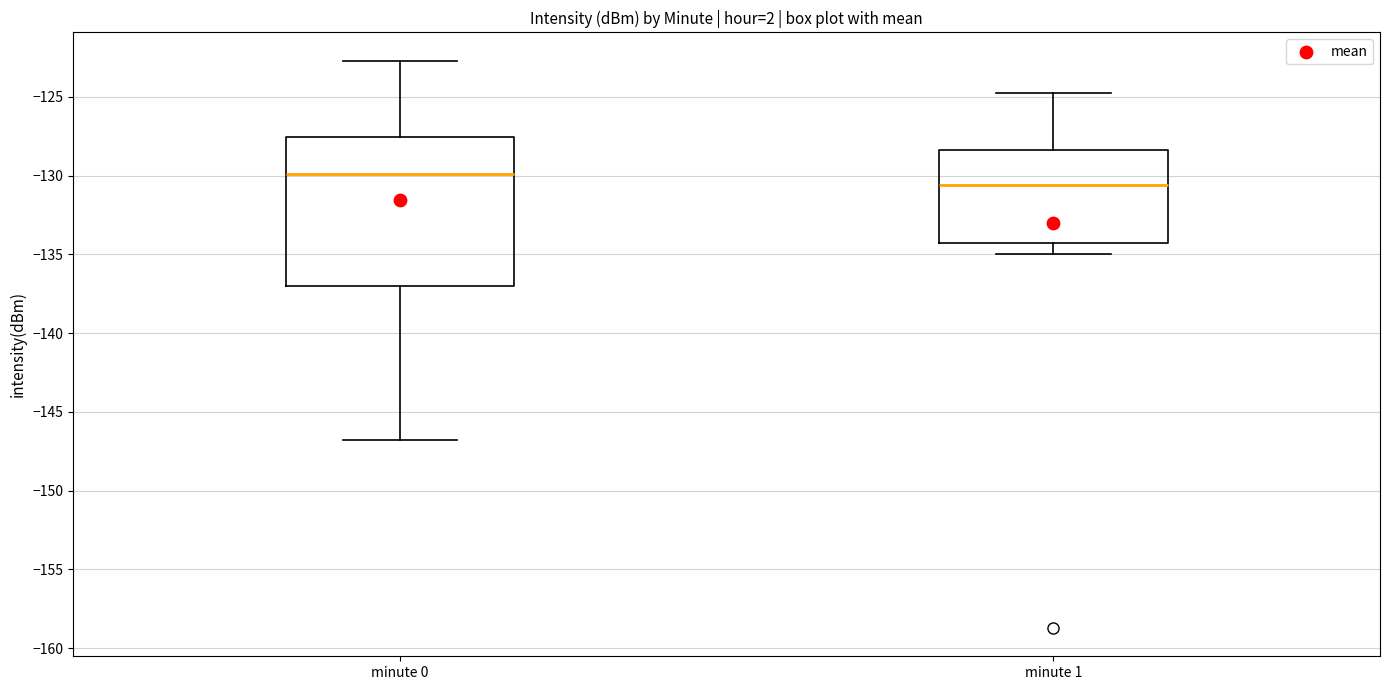

Comparing the boxes themselves (not the whiskers), which one is the tallest?

minute 0